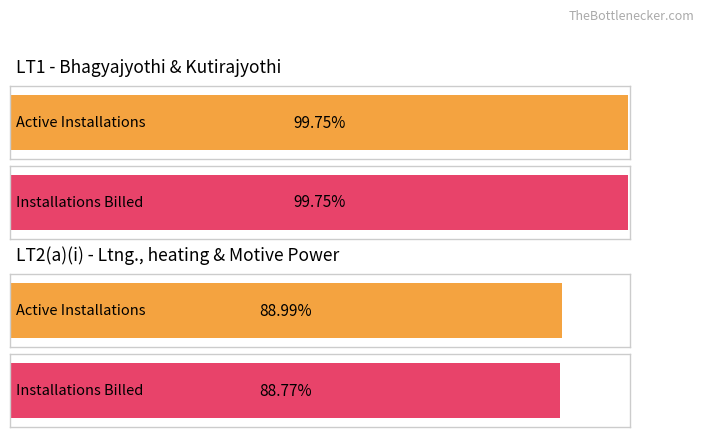

Are the bars horizontal?

Yes